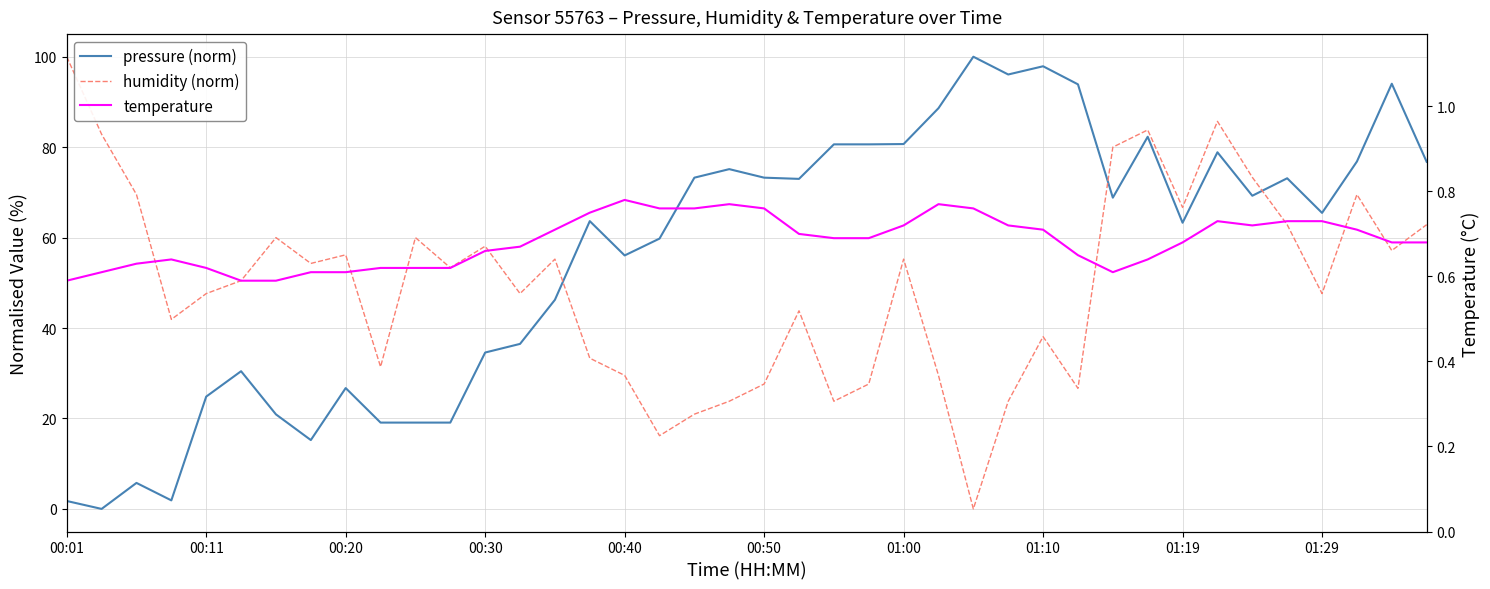

Does the chart display data point markers on the line(s)?

No